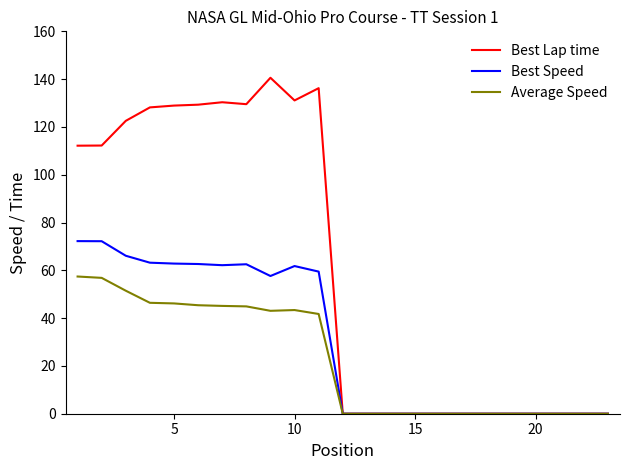

Rank the series by their maximum value, from highest to lowest.

Best Lap time, Best Speed, Average Speed